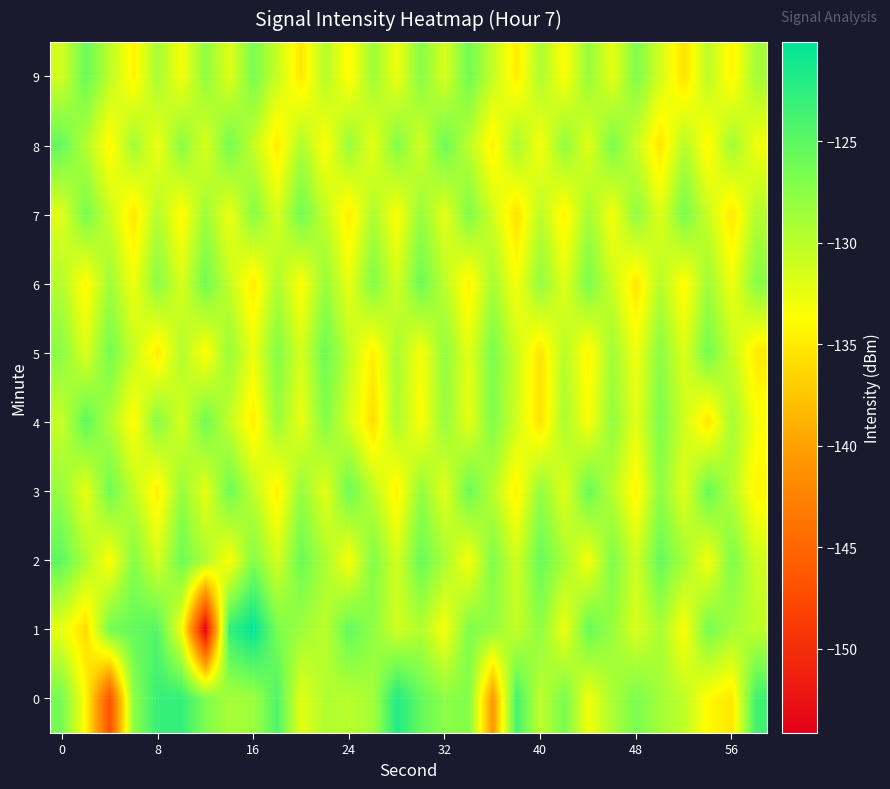

Reading left to right, transcribe all the data shown in this chart.

0: -126.4	-134.1	-147.0	-127.6	-122.9	-122.9	-126.8	-129.0	-128.5	-124.4	-132.2	-129.5	-130.0	-128.9	-121.9	-125.4	-127.5	-127.1	-140.8	-123.7	-130.3	-126.5	-133.0	-129.3	-126.6	-128.8	-130.3	-134.0	-135.3	-123.5
1: -132.6	-136.0	-126.2	-125.4	-124.7	-133.1	-154.2	-122.9	-120.1	-126.7	-128.5	-130.1	-125.3	-127.8	-131.2	-129.6	-133.4	-126.9	-128.1	-130.5	-127.7	-132.9	-125.6	-128.3	-131.8	-129.1	-133.7	-126.4	-128.9	-130.2
2: -125.1	-129.4	-133.8	-127.2	-131.6	-125.9	-129.3	-133.7	-127.1	-131.5	-125.8	-129.2	-133.6	-127.0	-131.4	-125.7	-129.1	-133.5	-126.9	-131.3	-125.6	-129.0	-133.4	-126.8	-131.2	-125.5	-128.9	-133.3	-126.7	-131.1
3: -128.2	-132.6	-126.0	-130.4	-134.8	-128.1	-132.5	-125.9	-130.3	-134.7	-128.0	-132.4	-125.8	-130.2	-134.6	-127.9	-132.3	-125.7	-130.1	-134.5	-127.8	-132.2	-125.6	-130.0	-134.4	-127.7	-132.1	-125.5	-129.9	-134.3
4: -130.7	-125.1	-129.5	-133.9	-127.3	-131.7	-126.1	-130.5	-134.9	-128.3	-132.7	-127.1	-131.5	-135.9	-129.3	-133.7	-128.1	-132.5	-126.9	-131.3	-135.7	-129.1	-133.5	-127.9	-132.3	-126.7	-131.1	-135.5	-128.9	-133.3
5: -127.5	-131.9	-126.3	-130.7	-135.1	-129.5	-133.9	-128.3	-132.7	-127.1	-131.5	-125.9	-130.3	-134.7	-129.1	-133.5	-127.9	-132.3	-126.7	-131.1	-135.5	-129.9	-134.3	-128.7	-133.1	-127.5	-131.9	-126.3	-130.7	-135.1
6: -129.8	-134.2	-128.6	-133.0	-127.4	-131.8	-126.2	-130.6	-135.0	-129.4	-133.8	-128.2	-132.6	-127.0	-131.4	-125.8	-130.2	-134.6	-129.0	-133.4	-127.8	-132.2	-126.6	-131.0	-135.4	-129.8	-134.2	-128.6	-133.0	-127.4
7: -132.1	-126.5	-130.9	-135.3	-129.7	-134.1	-128.5	-132.9	-127.3	-131.7	-126.1	-130.5	-134.9	-129.3	-133.7	-128.1	-132.5	-126.9	-131.3	-135.7	-130.1	-134.5	-128.9	-133.3	-127.7	-132.1	-126.5	-130.9	-135.3	-129.7
8: -125.4	-129.8	-134.2	-128.6	-133.0	-127.4	-131.8	-126.2	-130.6	-135.0	-129.4	-133.8	-128.2	-132.6	-127.0	-131.4	-125.8	-130.2	-134.6	-129.0	-133.4	-127.8	-132.2	-126.6	-131.0	-135.4	-129.8	-134.2	-128.6	-133.0
9: -131.3	-125.7	-130.1	-134.5	-128.9	-133.3	-127.7	-132.1	-126.5	-130.9	-135.3	-129.7	-134.1	-128.5	-132.9	-127.3	-131.7	-126.1	-130.5	-134.9	-129.3	-133.7	-128.1	-132.5	-126.9	-131.3	-135.7	-130.1	-134.5	-128.9